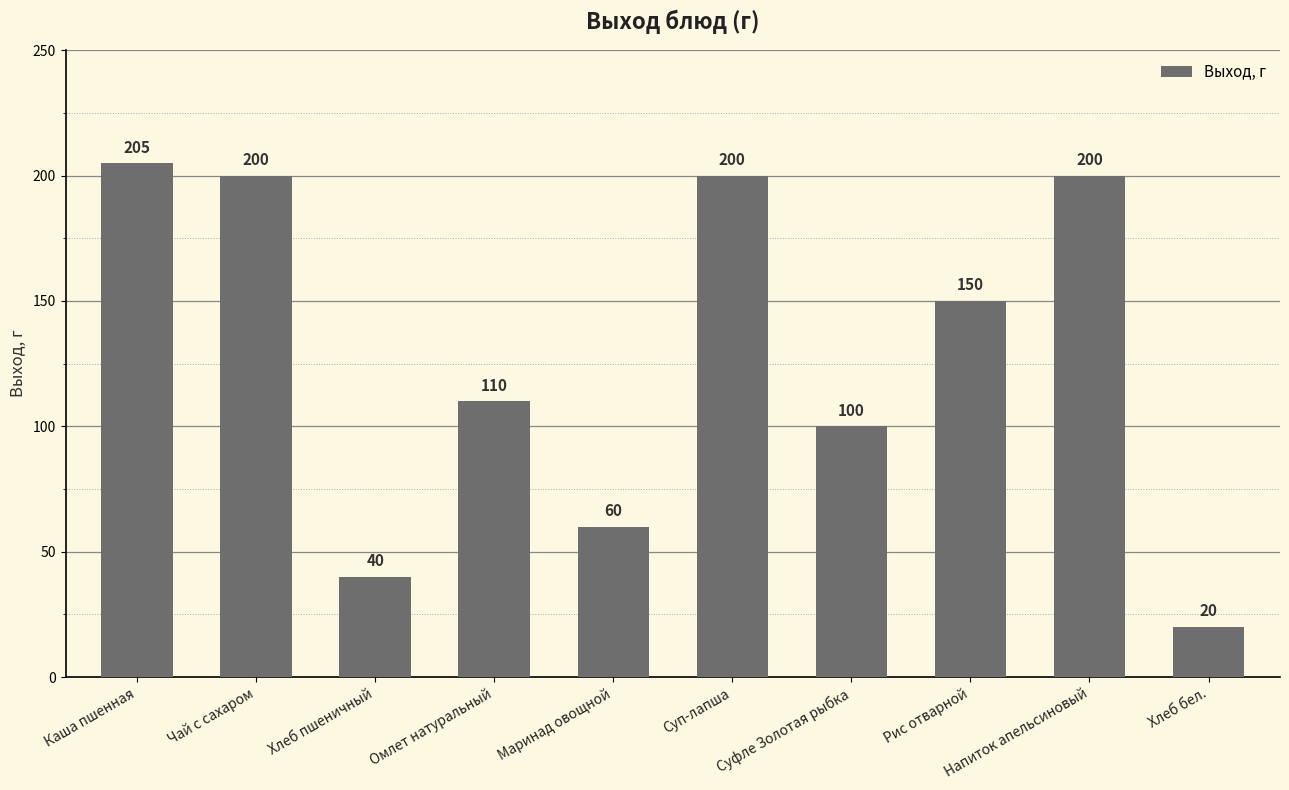

The chart shows a value of 55 at Хлеб пшеничный. True or false?

False